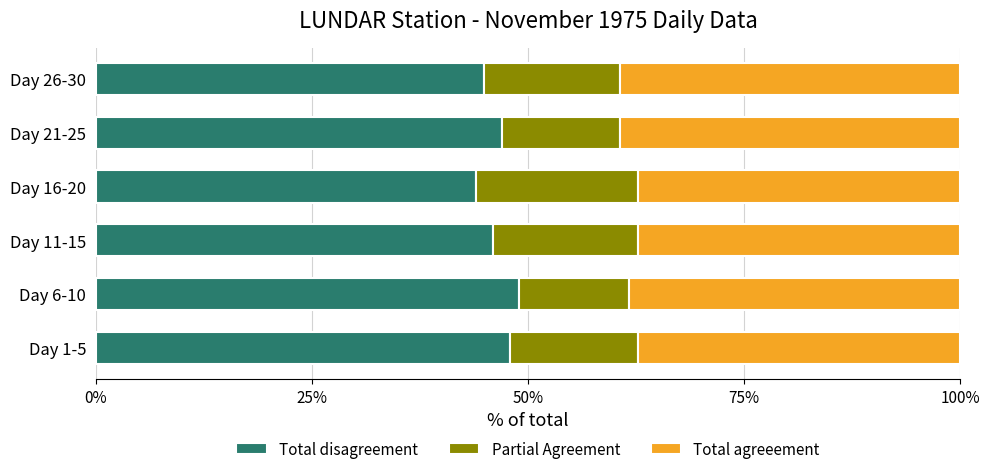

What is the lowest value of the Total disagreement series?

43.9